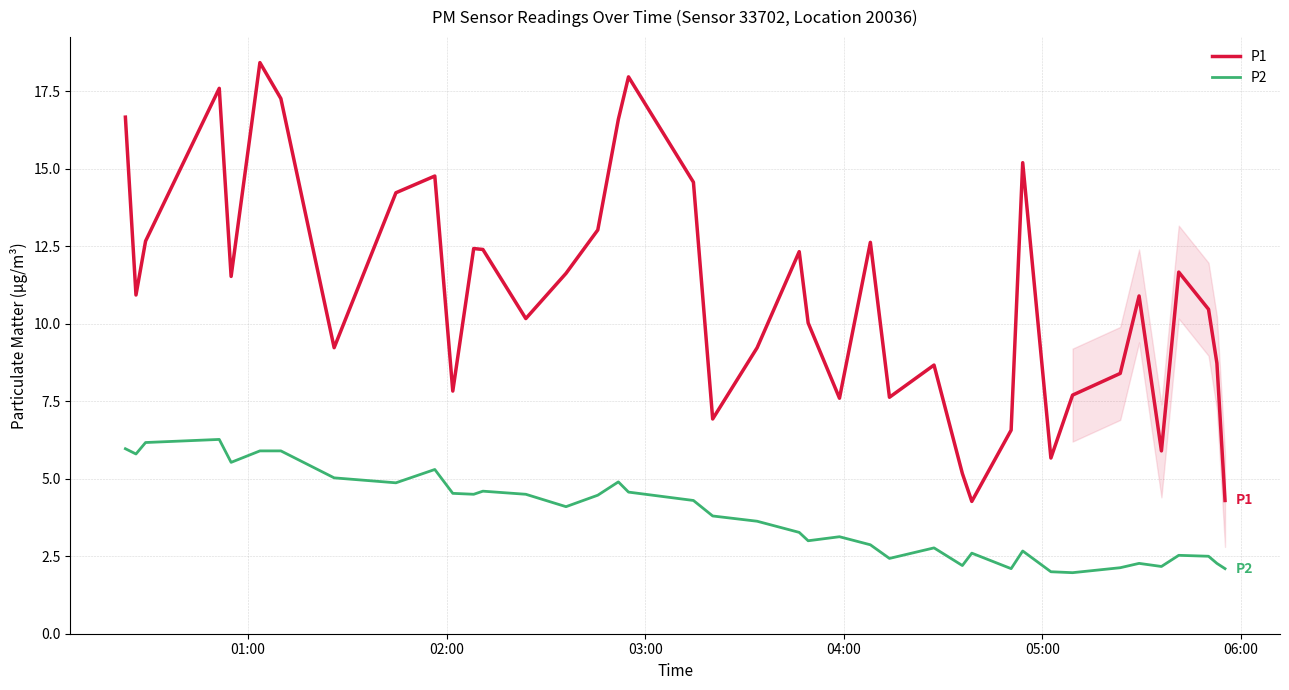

Rank the series by their average value, from highest to lowest.

P1, P2